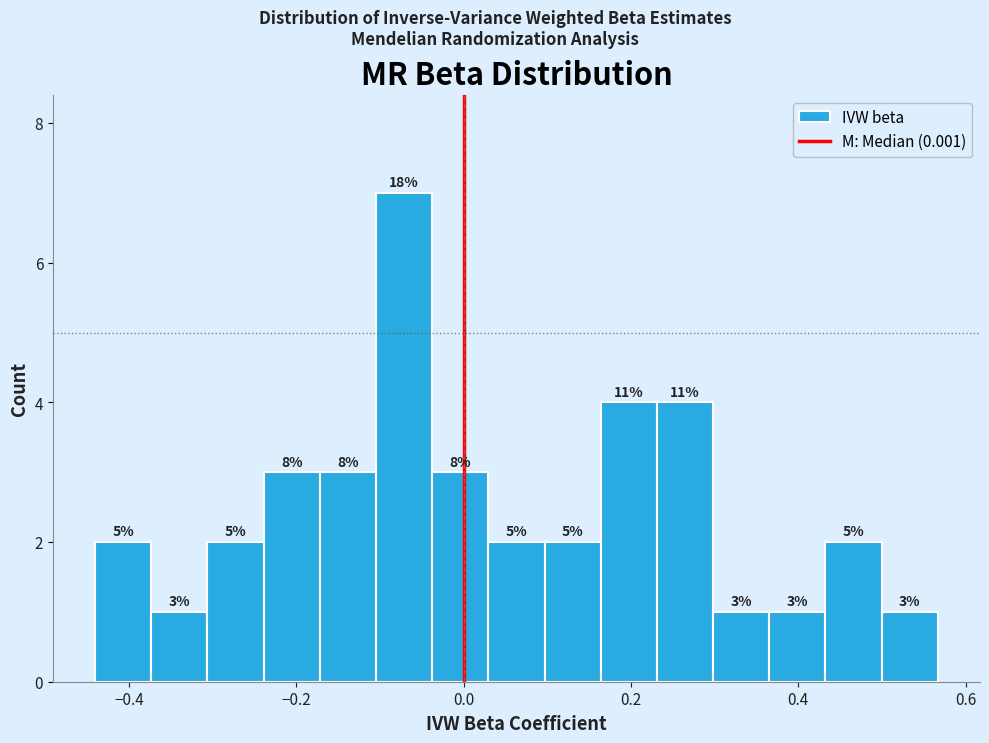

Around what value on the x-axis is the tallest bar? Give the approximate position of its centre, as read against the axis.

-0.08